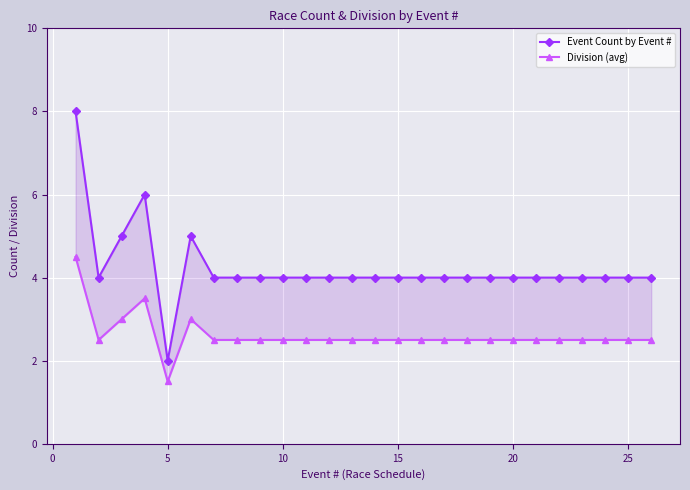

True or false: Event Count by Event # and Division (avg) cross at least once.

False